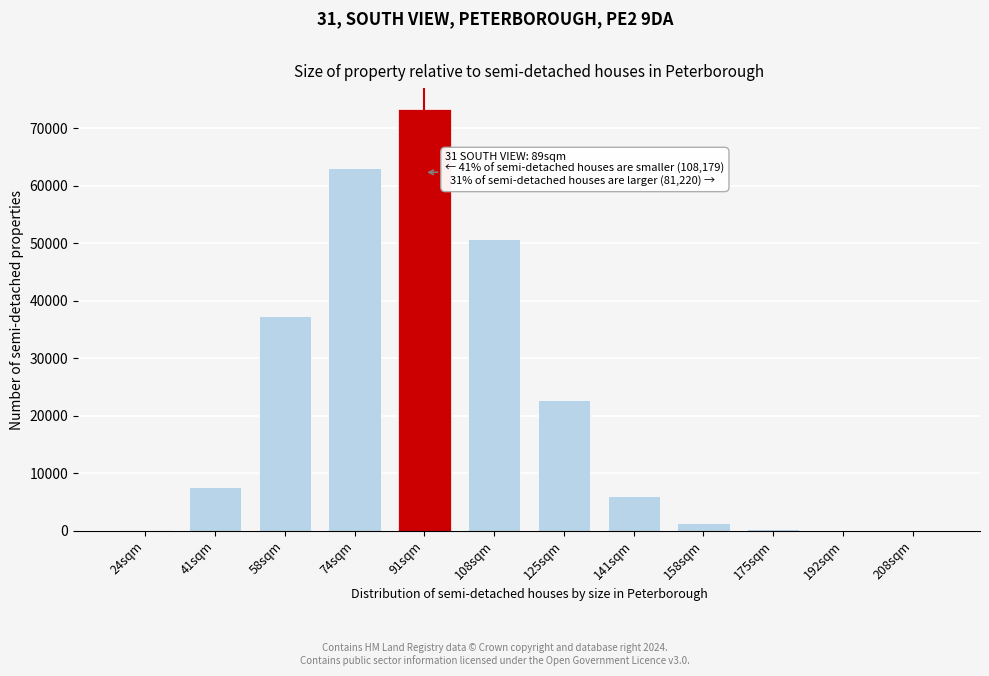

Is it true that the value at 74sqm is 88613?

False